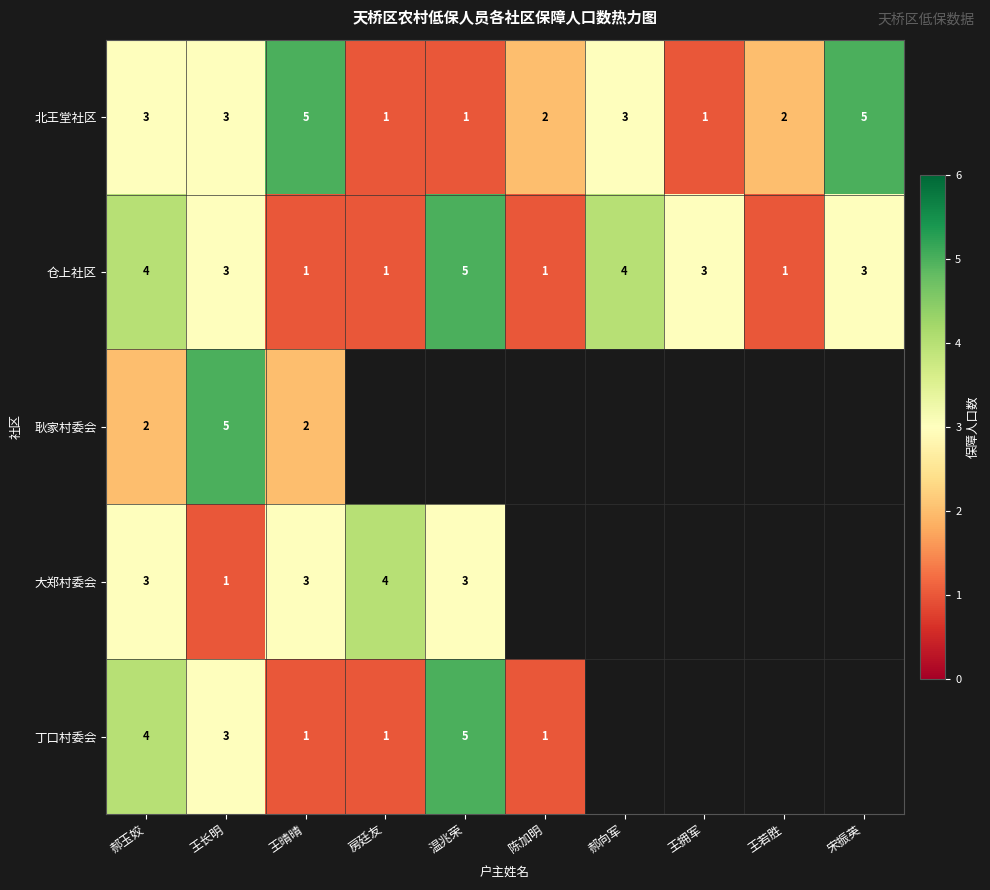

What is the spread (max minus min) of values at 王晴晴?

4